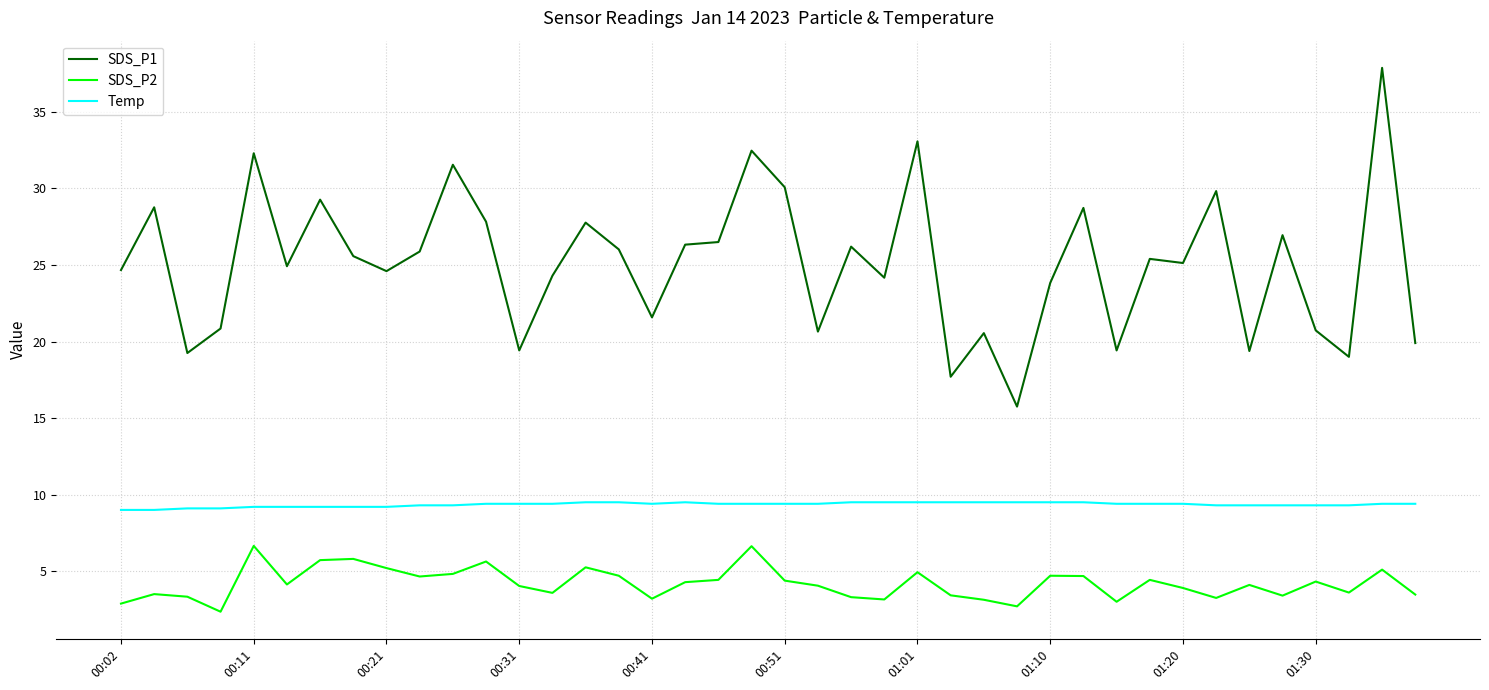

True or false: SDS_P1 has more than 2 interior local peaks.

True